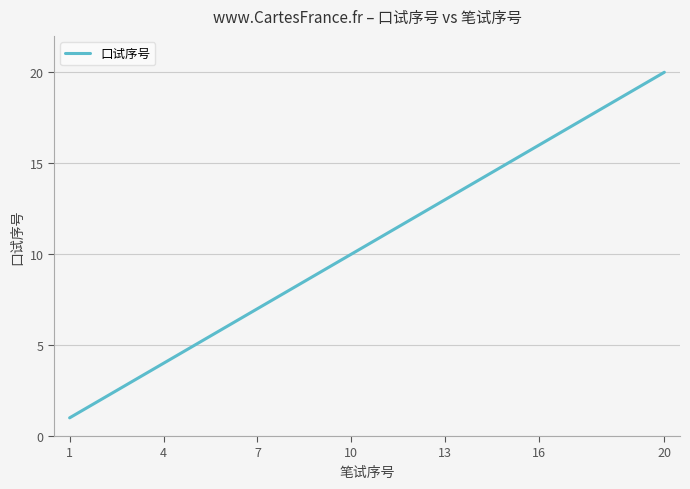

What is the difference between the maximum and minimum values?

19